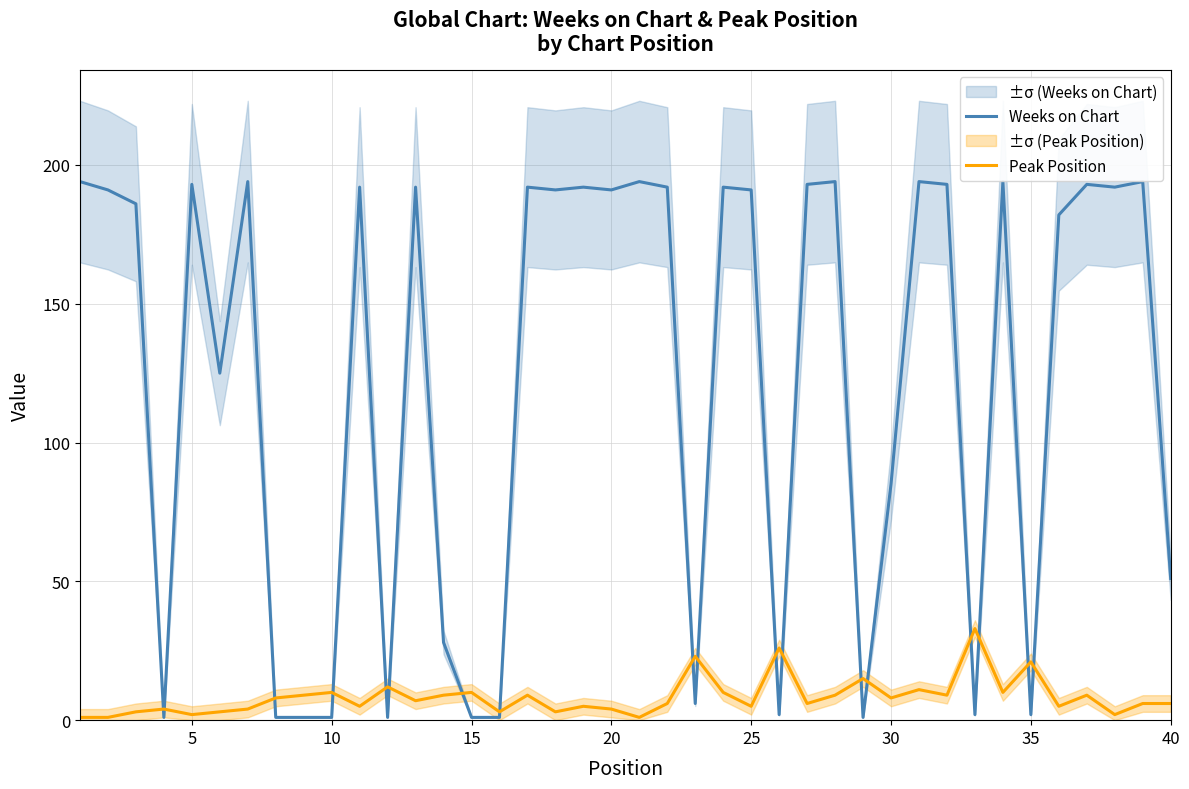

True or false: Peak Position and Weeks on Chart cross at least once.

True